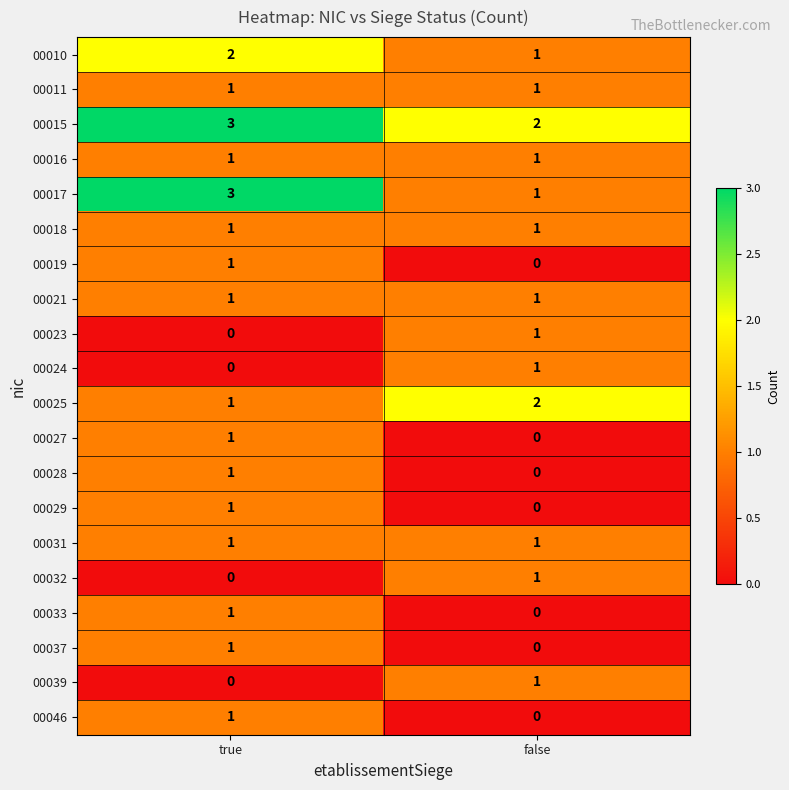

What is the greatest value displayed?

3